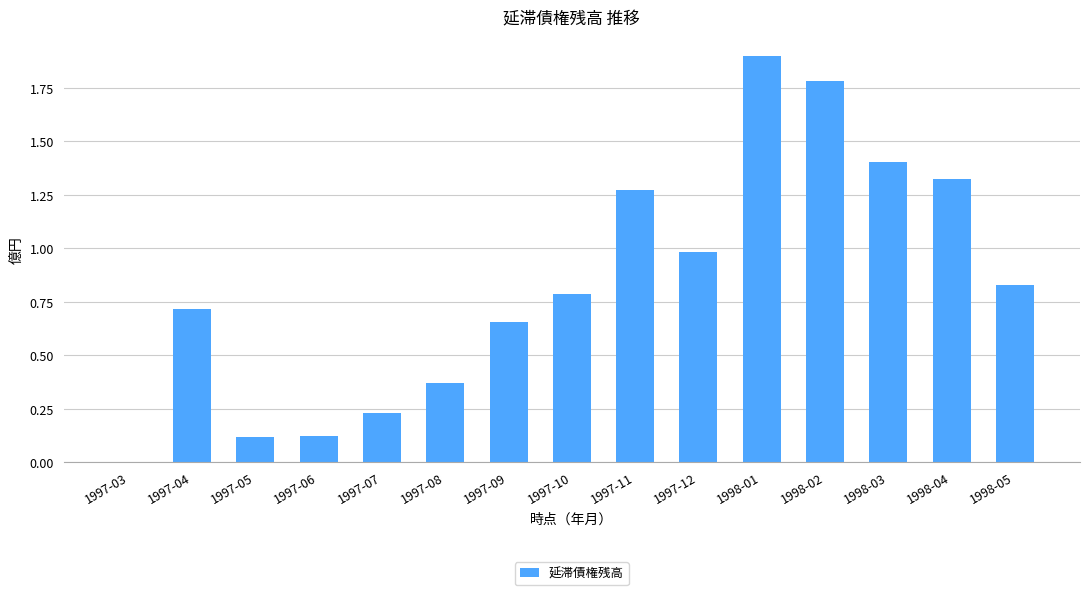

What is the sum of the values at 1998-01 and 1997-09?

2.6